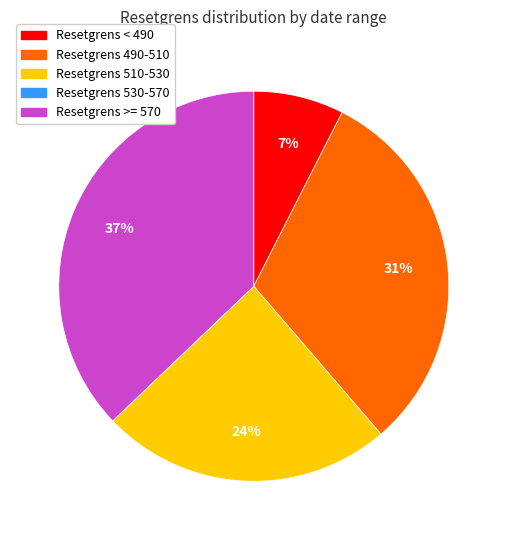

Is there a majority slice in this chart?

No